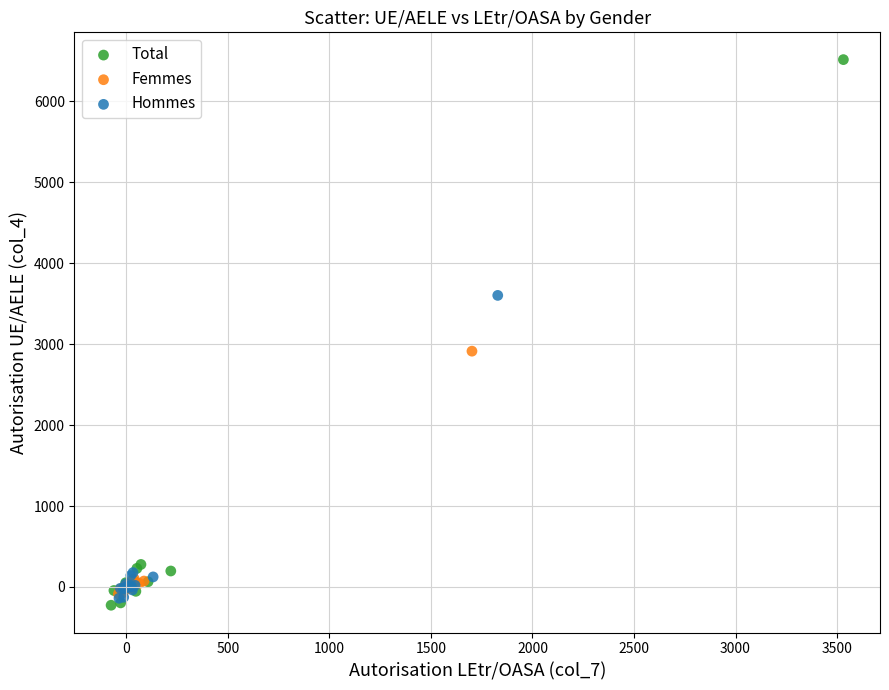

What are all the series names shown in the legend?

Total, Femmes, Hommes